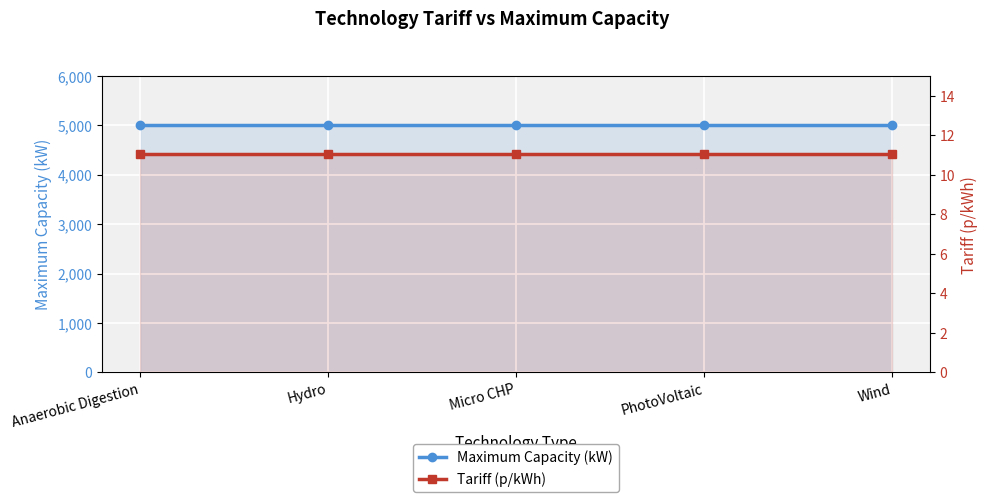

What is the minimum value for Maximum Capacity (kW)?

5000.0